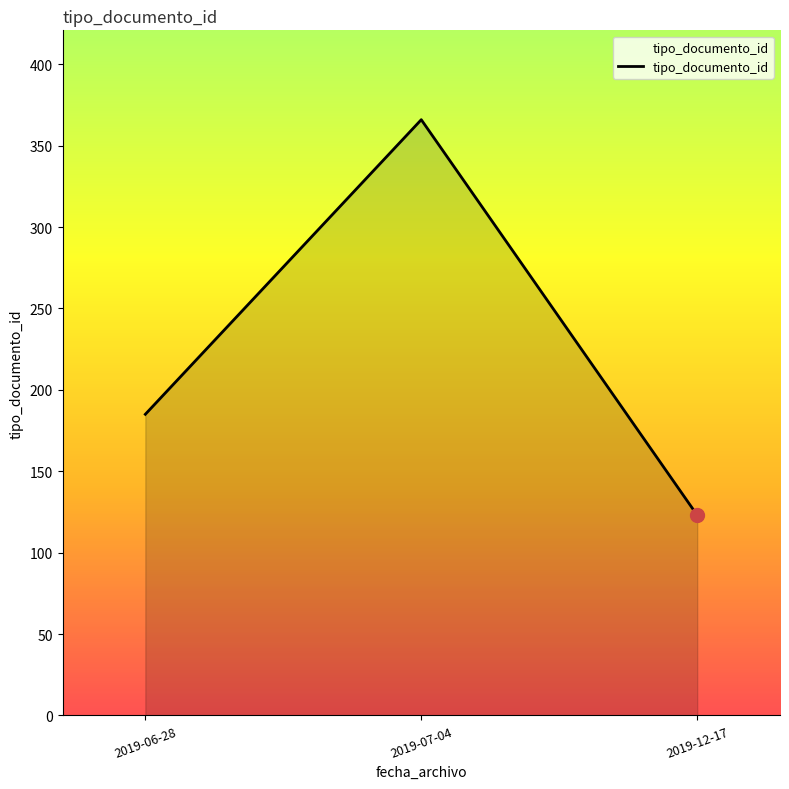

Count the number of categories in the chart.

3